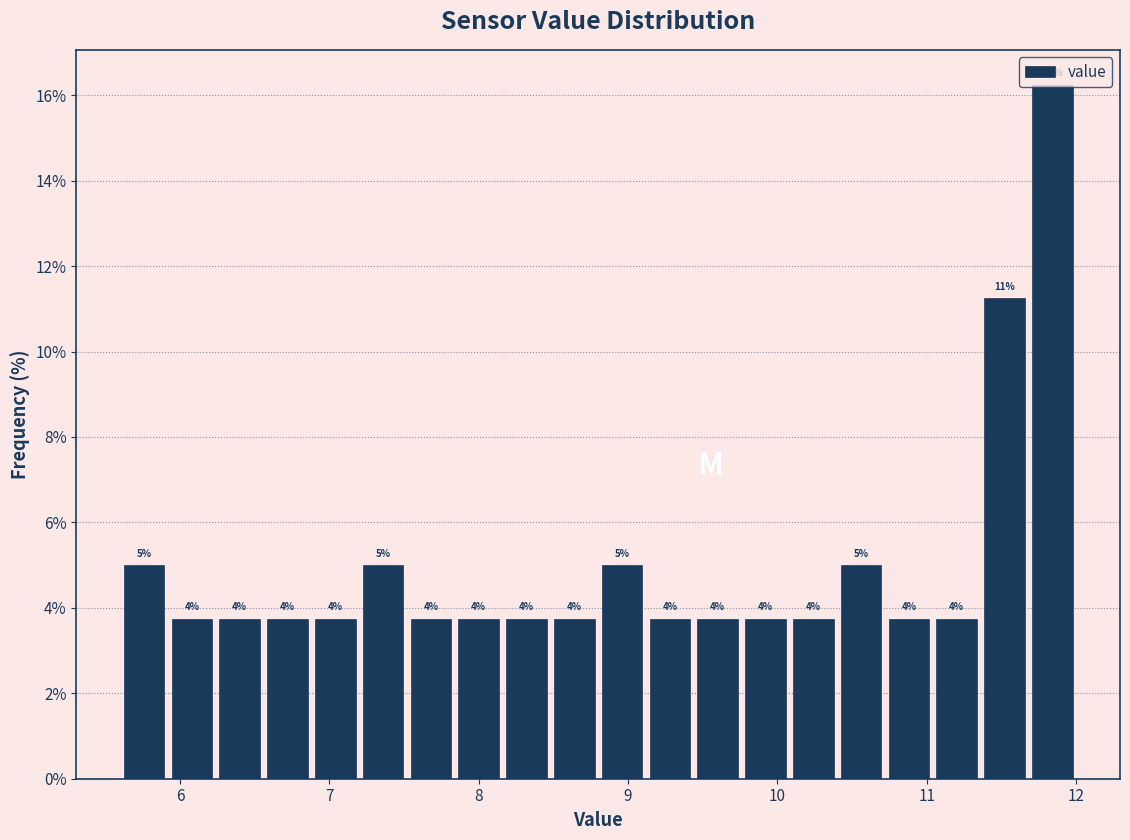

Around what value on the x-axis is the tallest bar? Give the approximate position of its centre, as read against the axis.

11.8